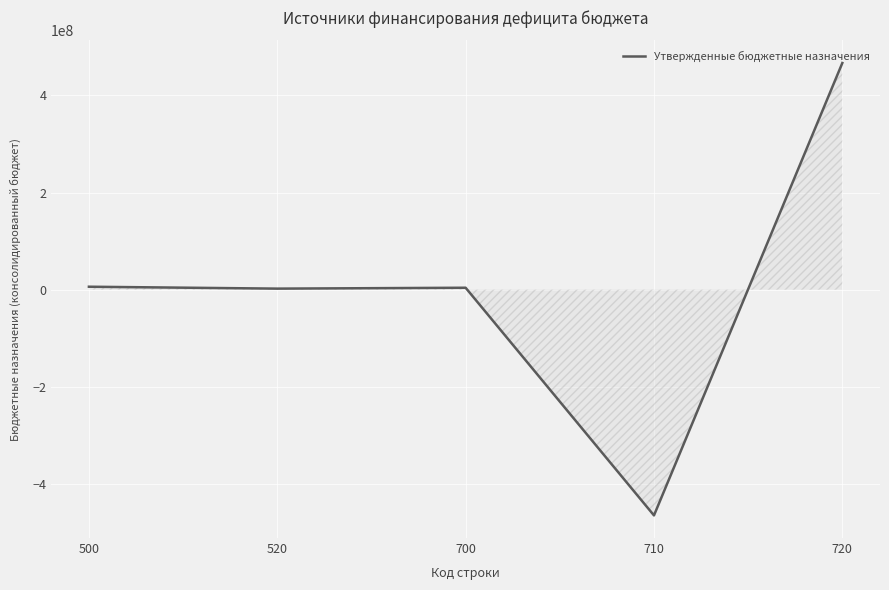

Which has a higher value, 710 or 720?

720